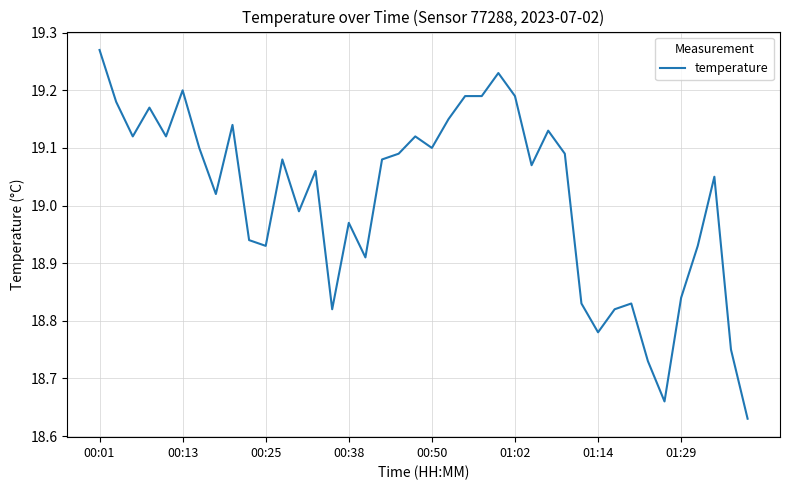

What is the difference between the maximum and minimum values?

0.6